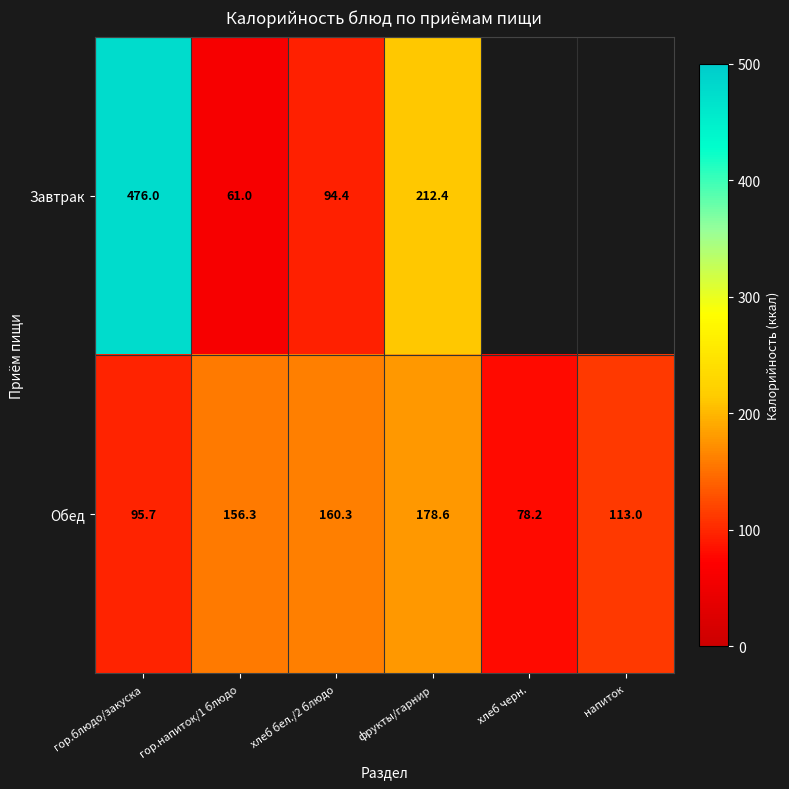

At which label does Обед reach its minimum?

хлеб черн.